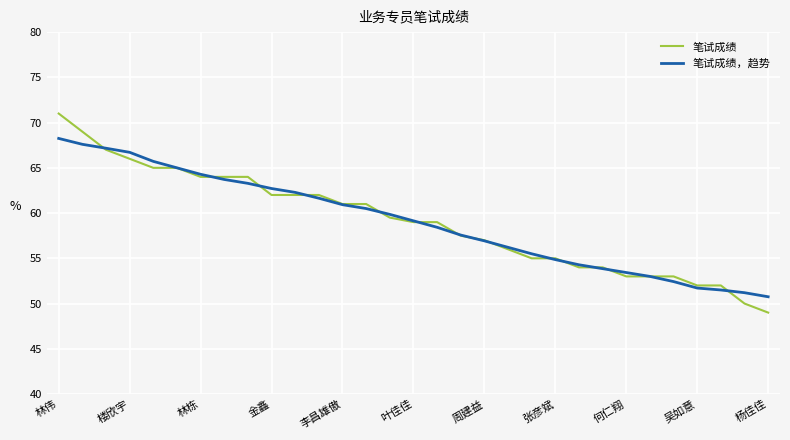

Which series has the widest spread of values?

笔试成绩